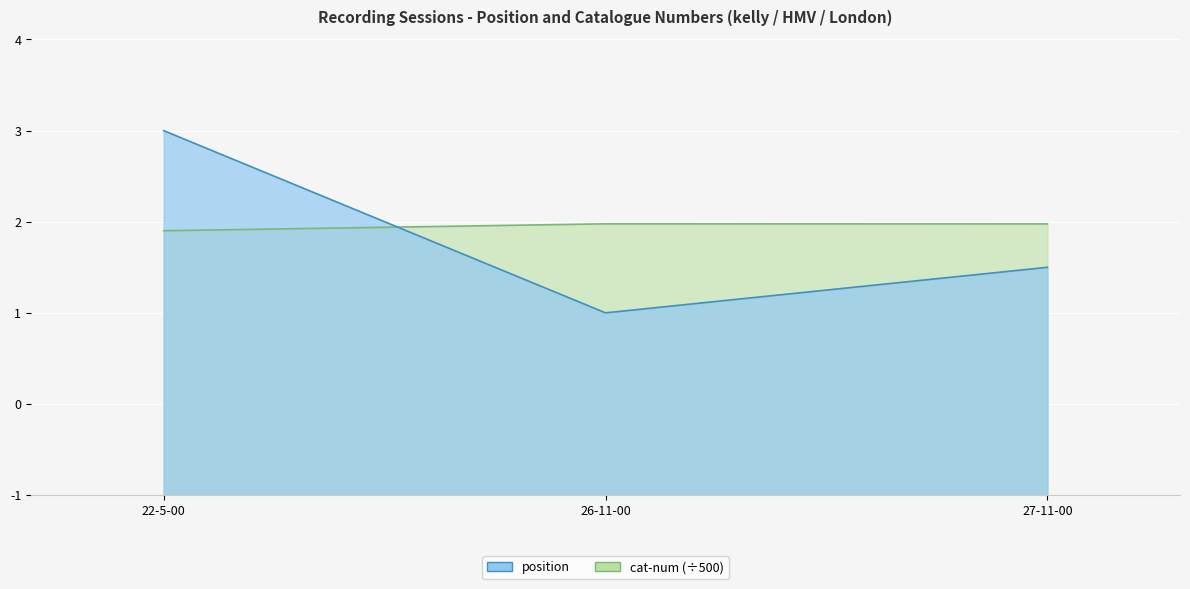

What is the label of the 2nd point from the right?

26-11-00